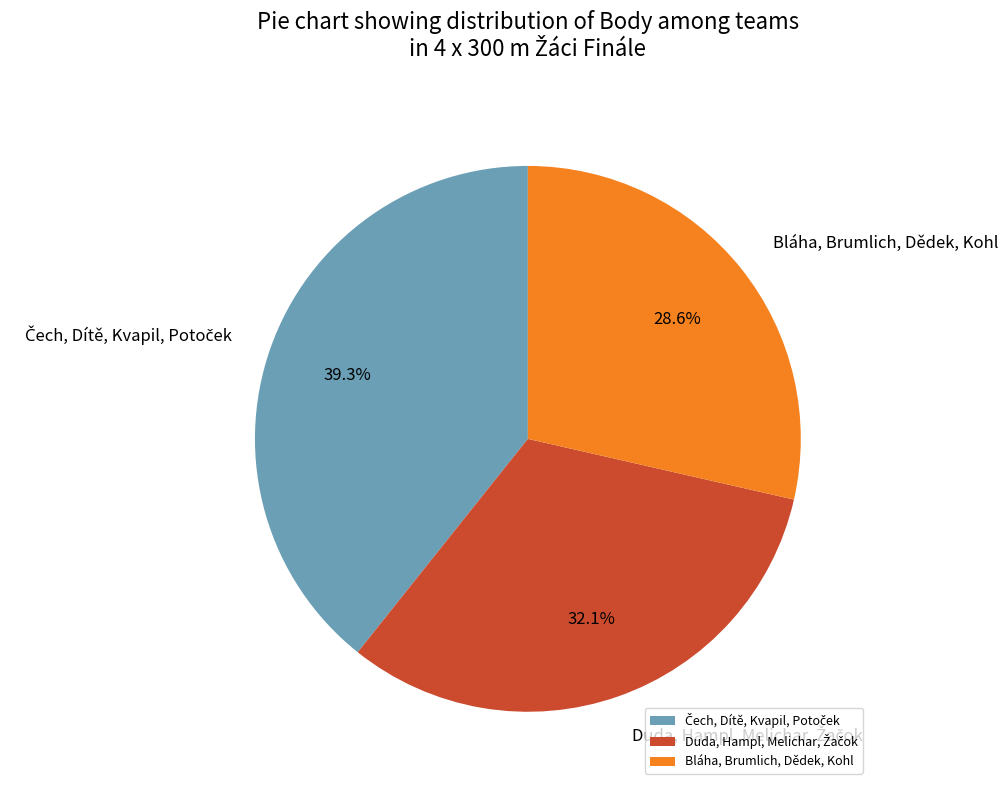

Which slice is the smallest?

Bláha, Brumlich, Dědek, Kohl